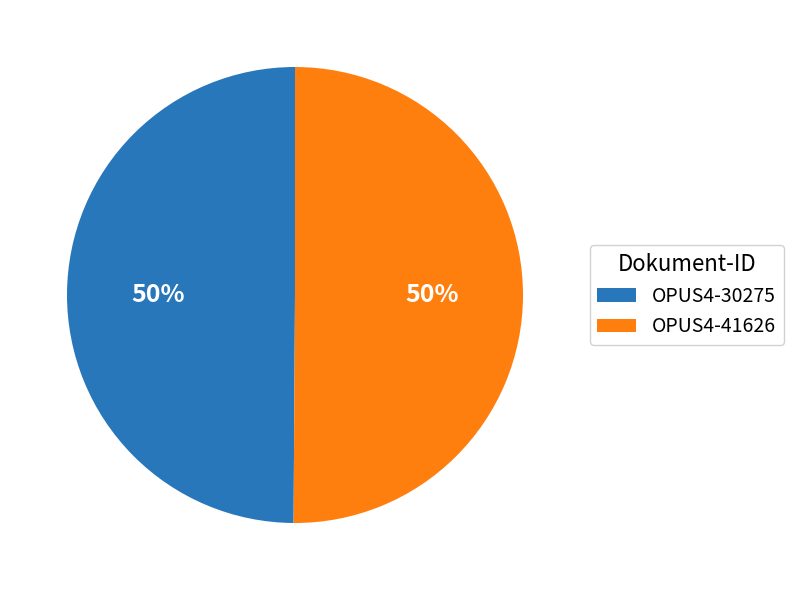

Is it true that OPUS4-30275 is 50% of the pie?

True